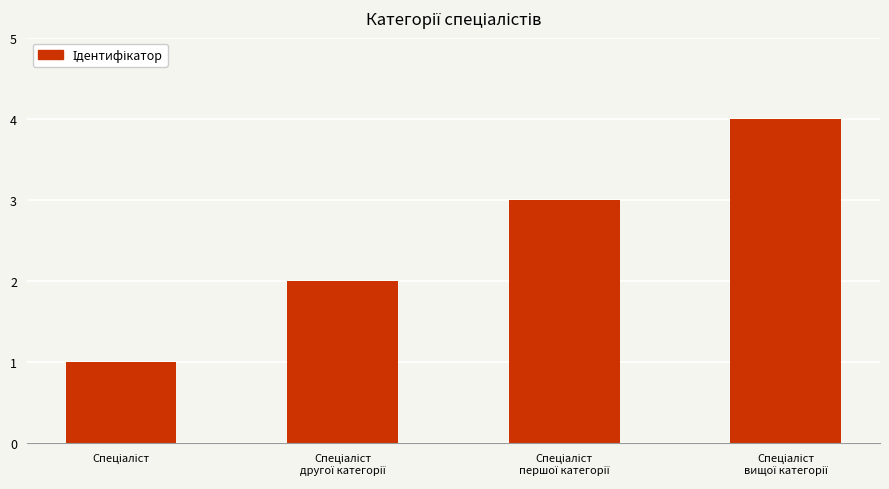

What is the sum of all values?

10